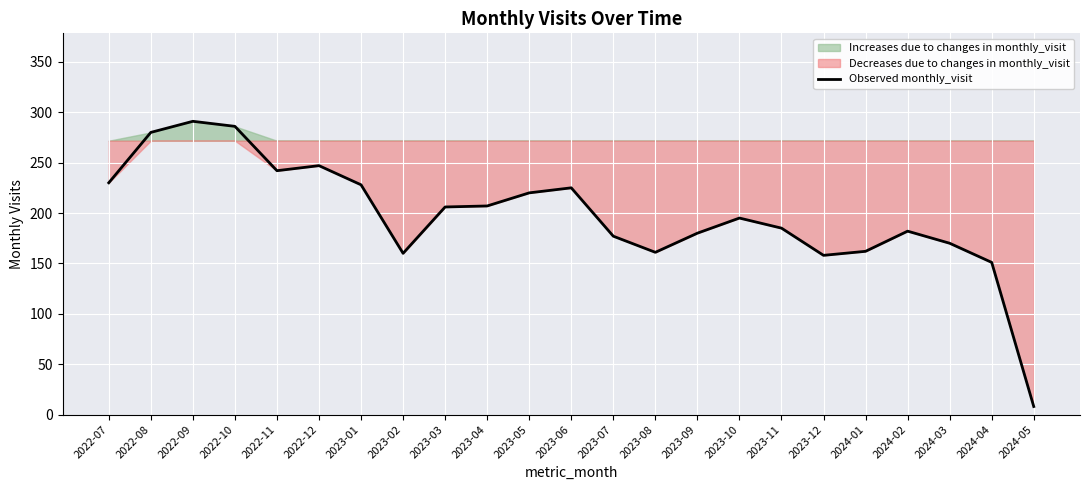

The value of Observed monthly_visit at 2023-09 is 256. True or false?

False